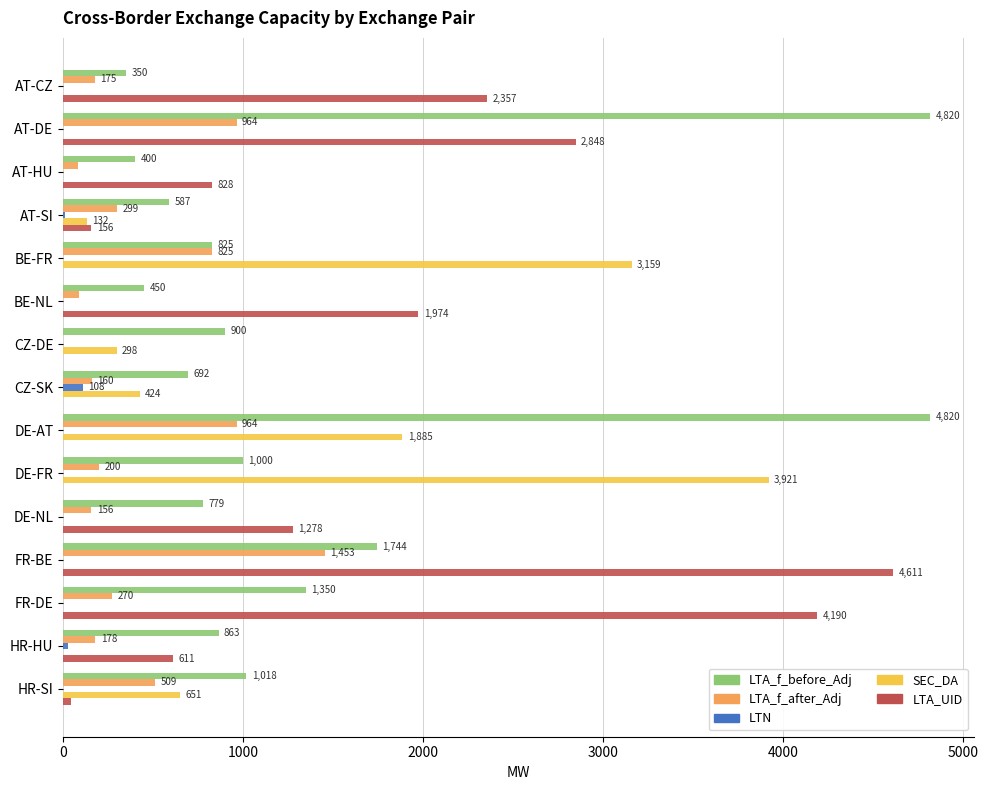

Which series has the widest spread of values?

LTA_UID